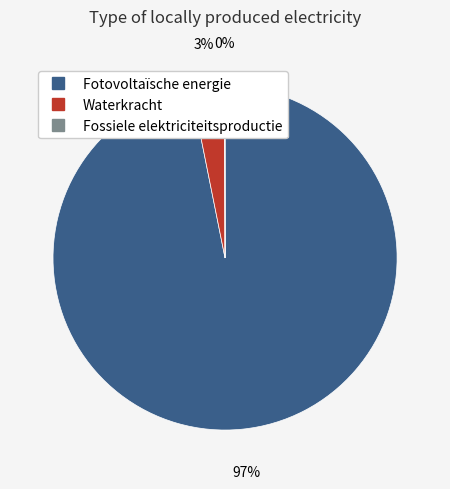

The Fotovoltaïsche energie slice represents 87% of the pie. True or false?

False